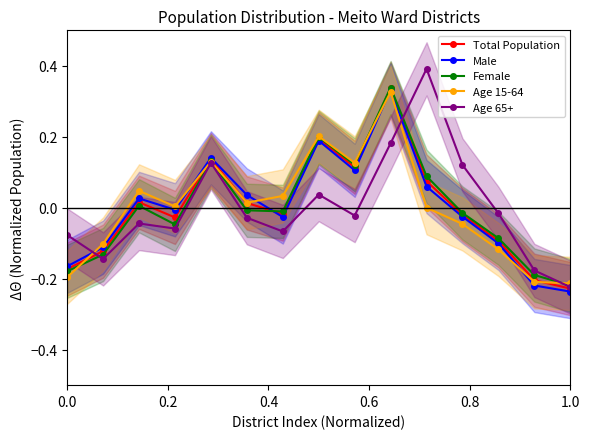

How many interior local valleys does the Total Population series have?

3